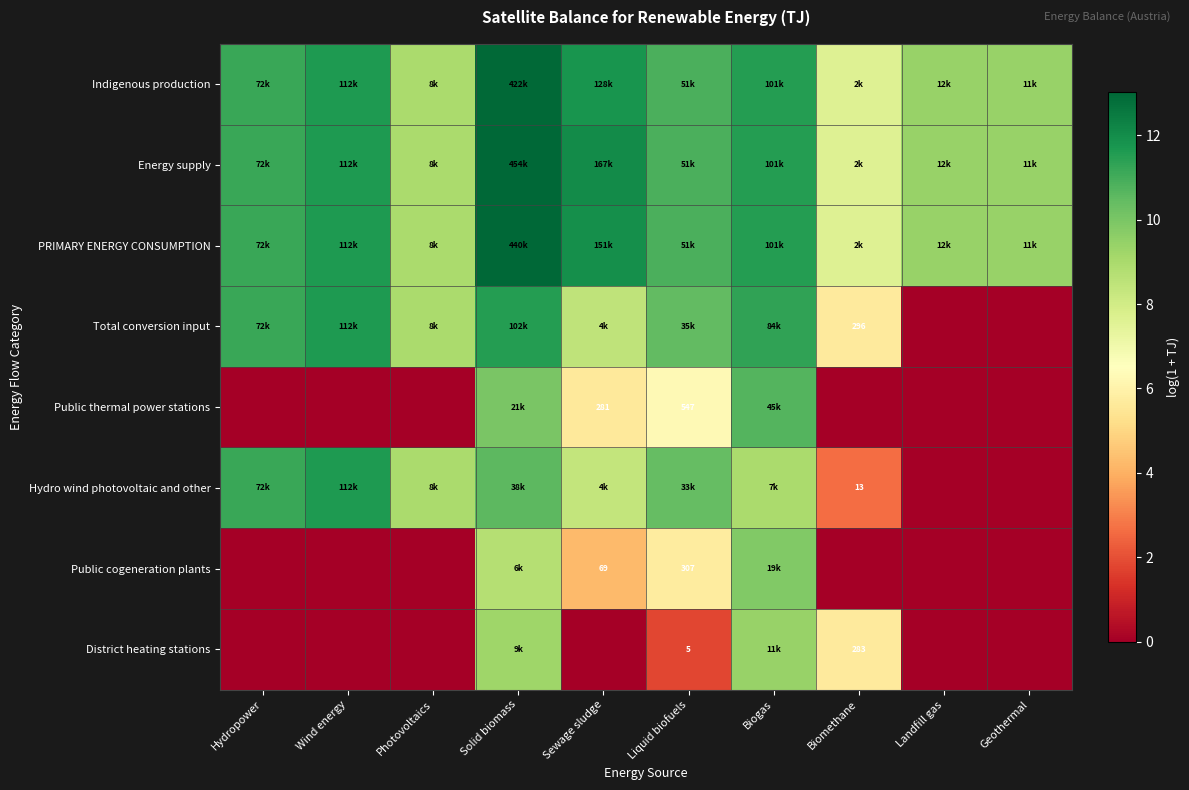

Which series has the largest total across all categories?

Energy supply